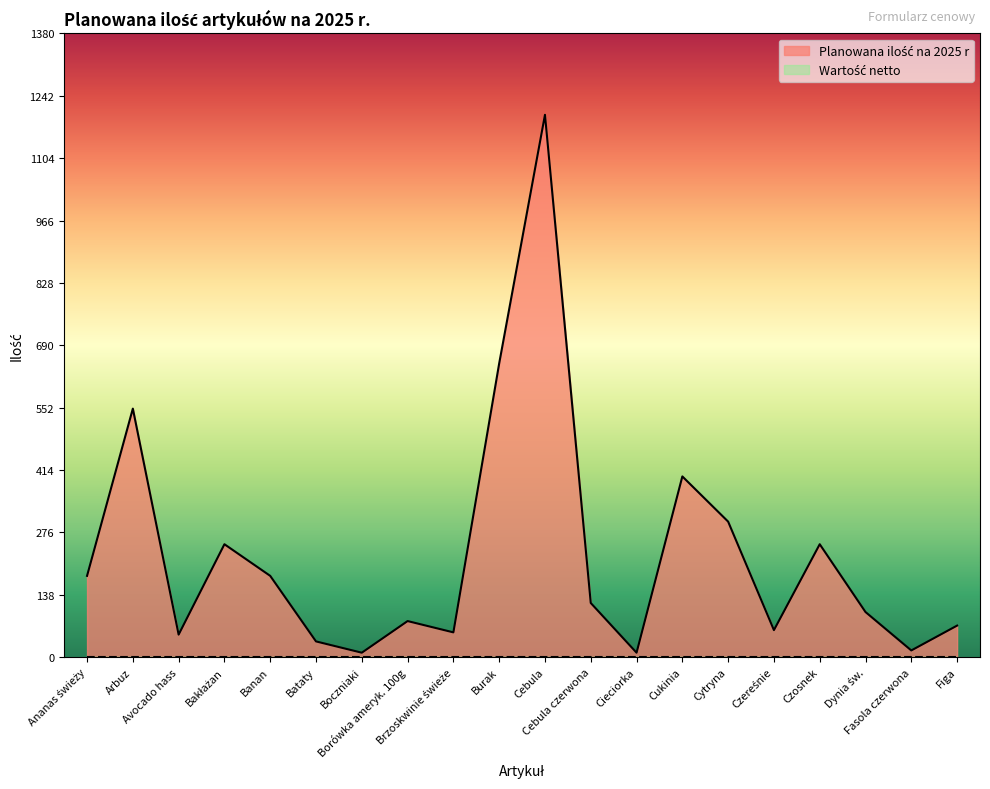

How many data points does each series have?

20